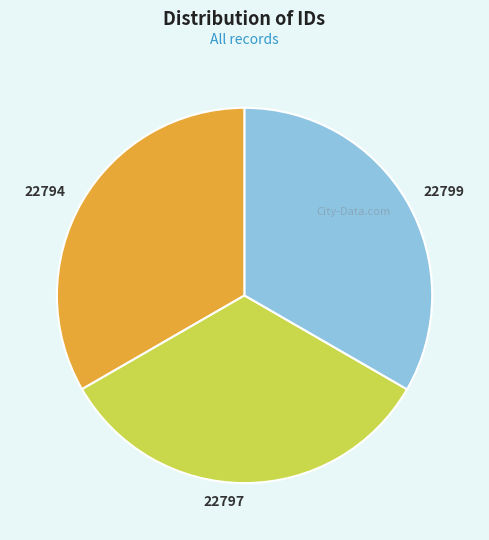

Does 22797 represent more than half of the total?

No